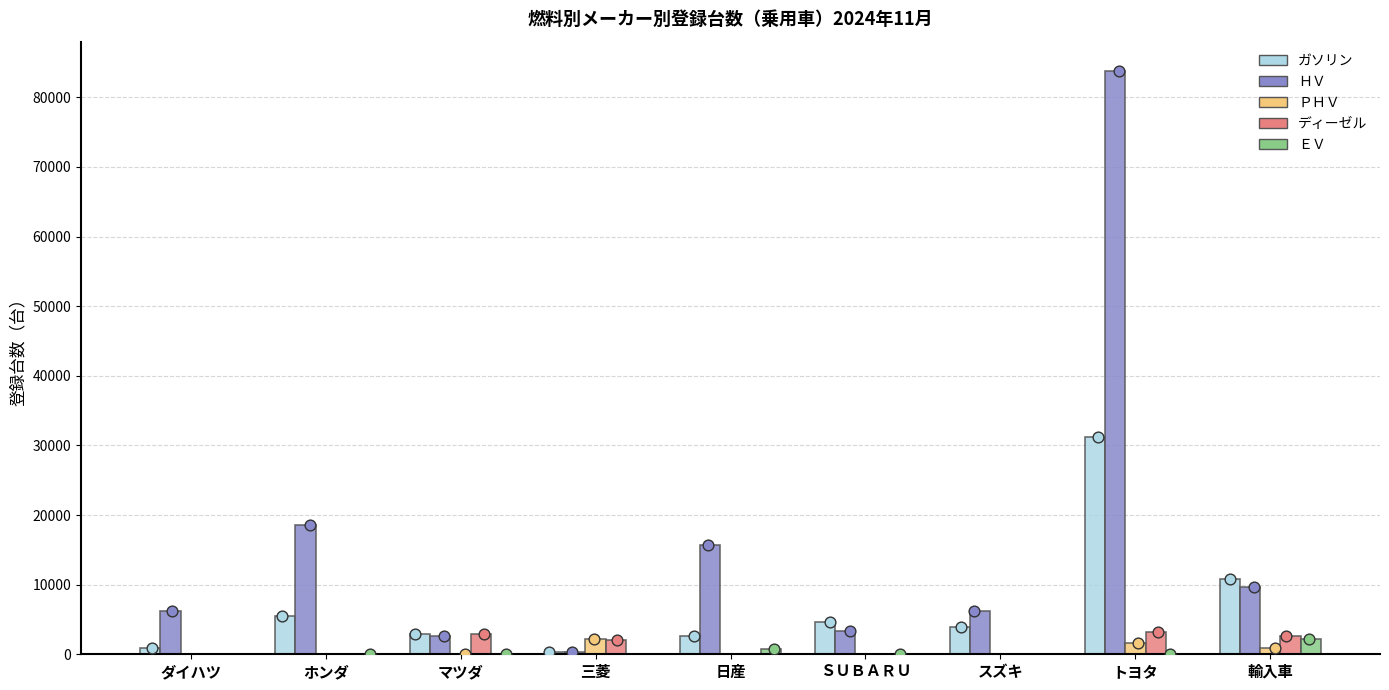

Which series has the largest total across all categories?

ＨＶ